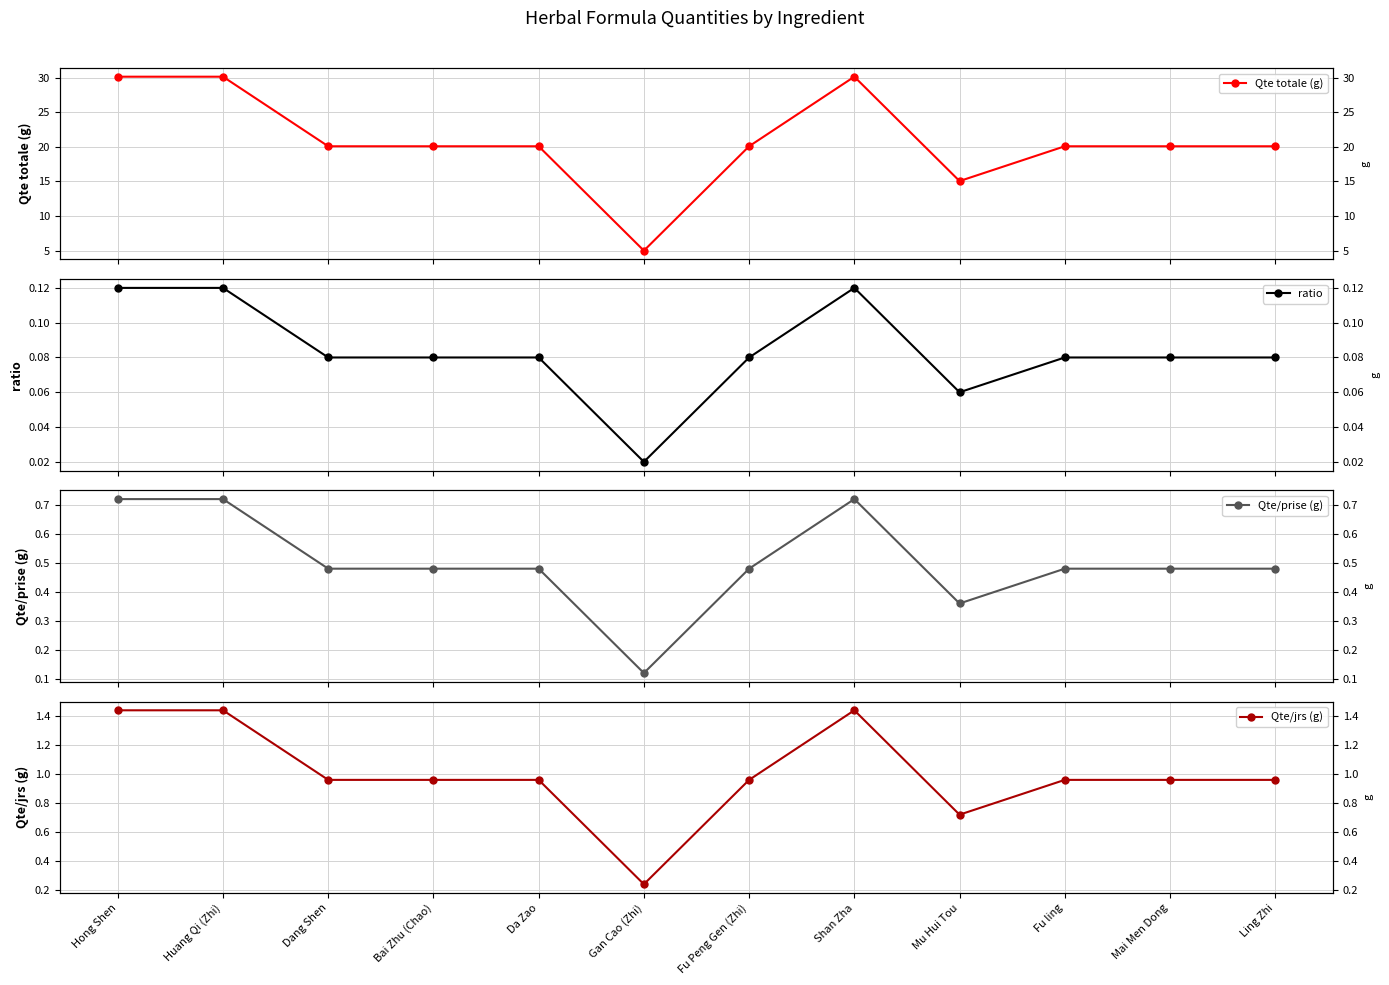

True or false: Qte/jrs (g) and ratio intersect in this chart.

False